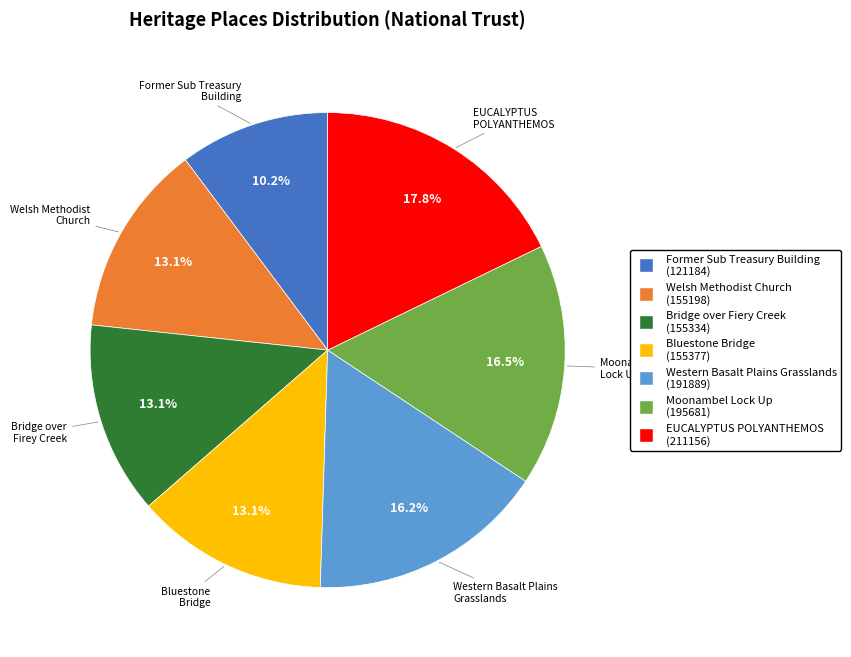

Which slice is the smallest?

Former Sub Treasury Building